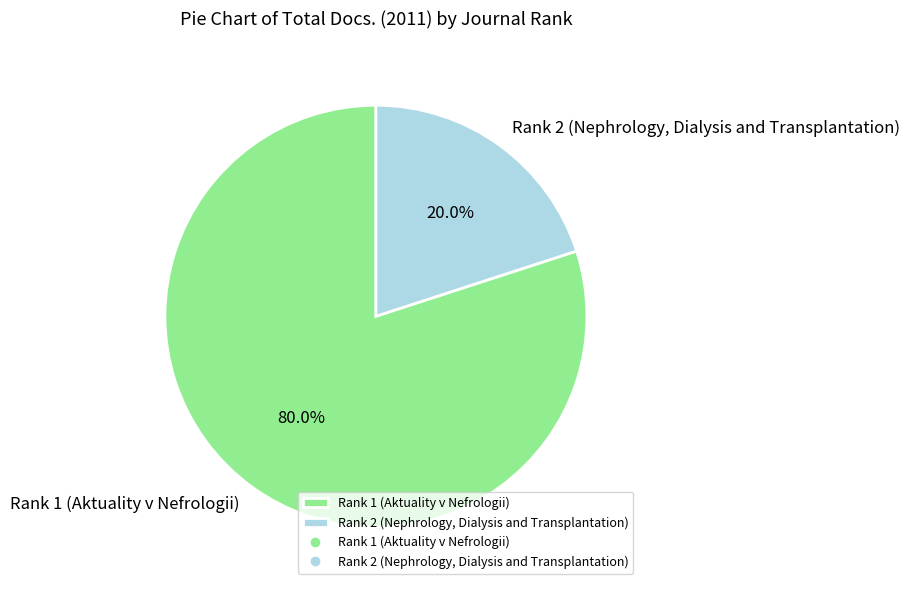

Does Rank 1 (Aktuality v Nefrologii) account for over 50% of the chart?

Yes